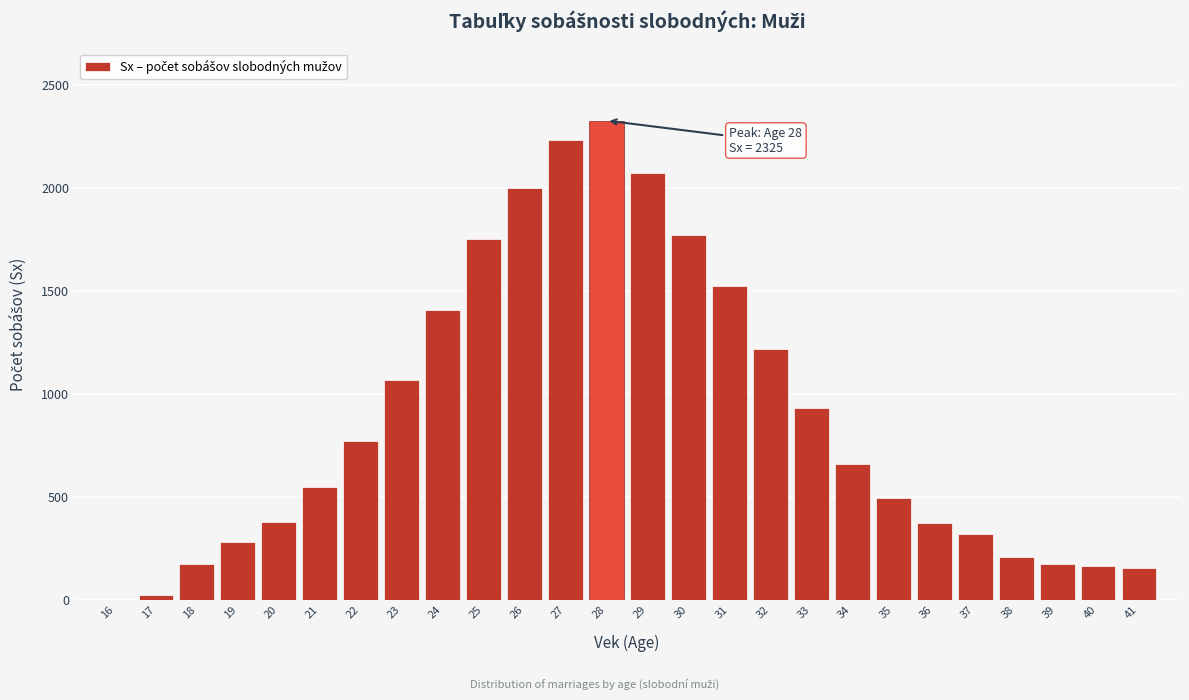

What is the sum of all values?

23026